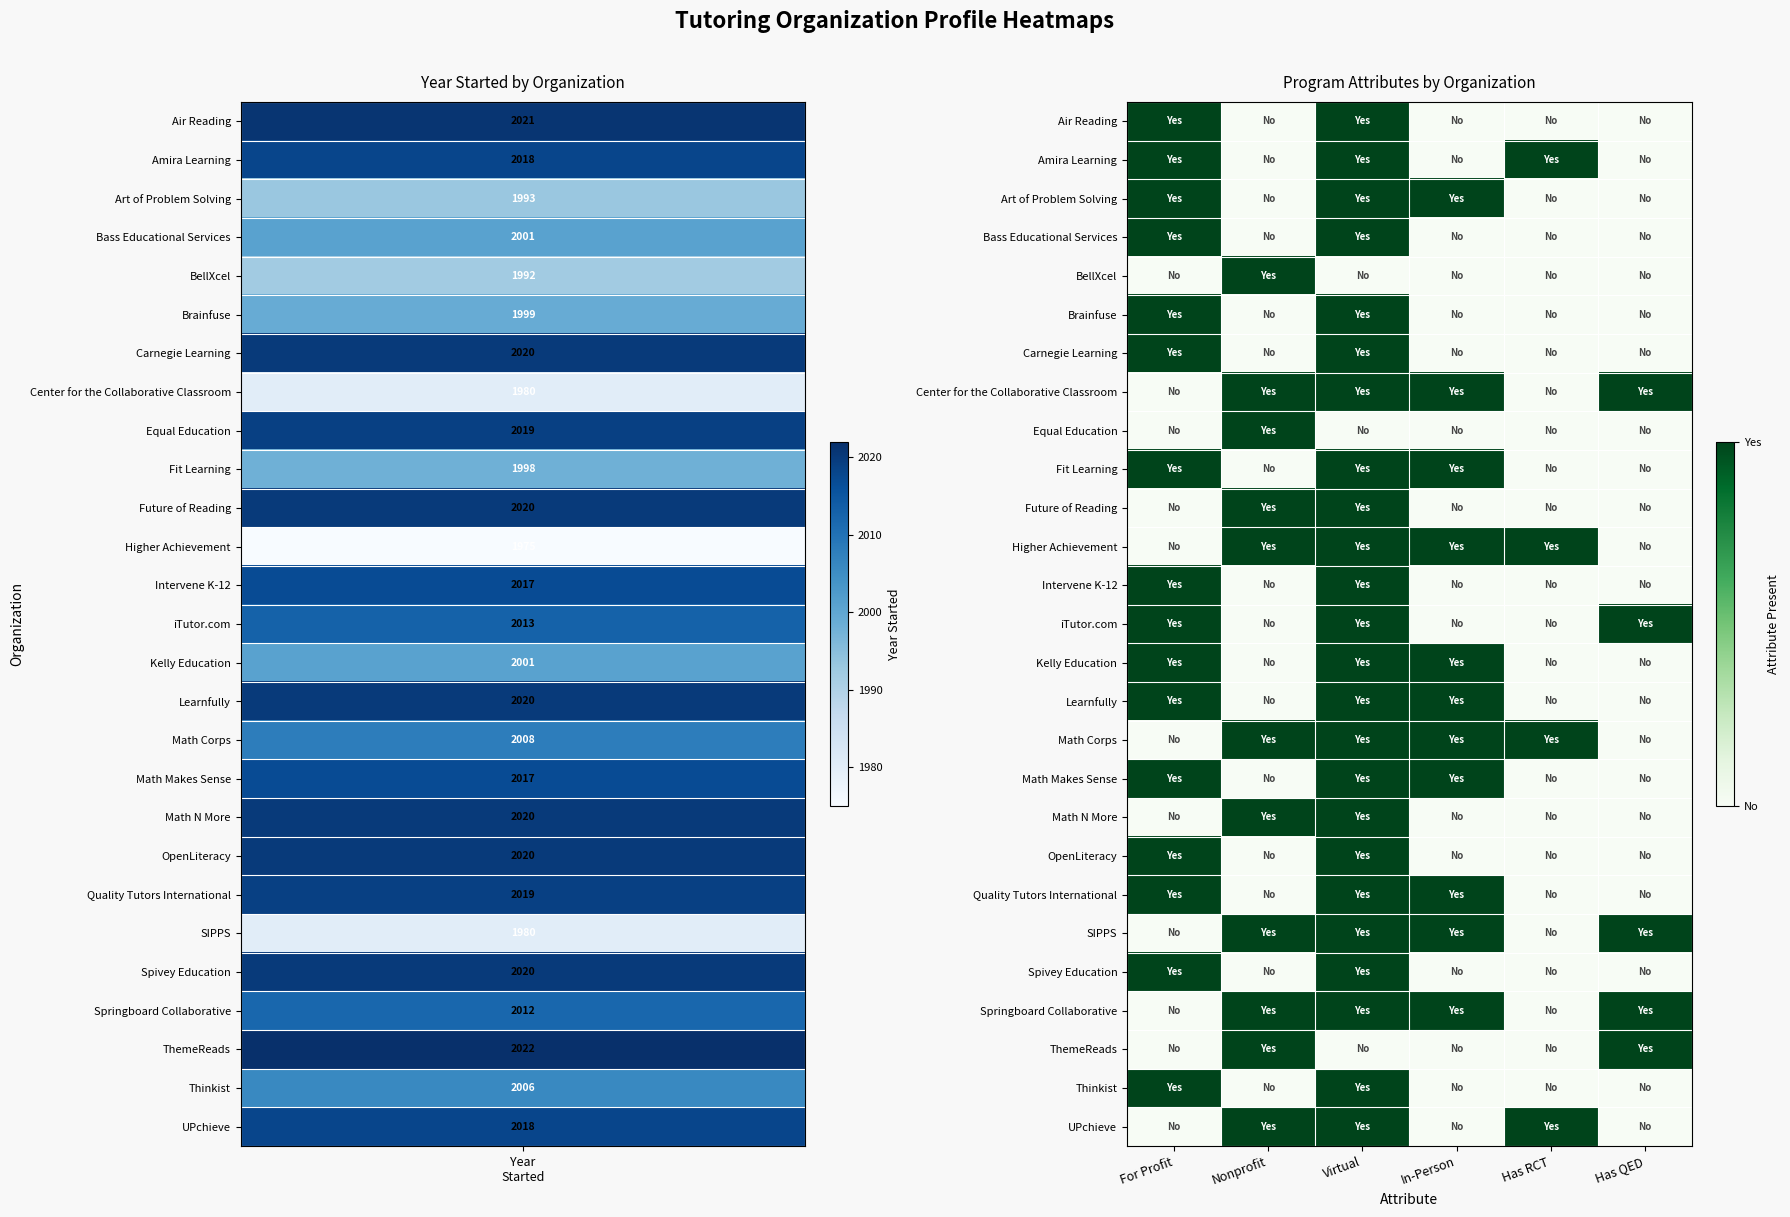

Reading right to left, transcribe all the data shown in this chart.

Air Reading: Has QED=0	Has RCT=0	In-Person=0	Virtual=1	Nonprofit=0	For Profit=1
Amira Learning: Has QED=0	Has RCT=1	In-Person=0	Virtual=1	Nonprofit=0	For Profit=1
Art of Problem Solving: Has QED=0	Has RCT=0	In-Person=1	Virtual=1	Nonprofit=0	For Profit=1
Bass Educational Services: Has QED=0	Has RCT=0	In-Person=0	Virtual=1	Nonprofit=0	For Profit=1
BellXcel: Has QED=0	Has RCT=0	In-Person=0	Virtual=0	Nonprofit=1	For Profit=0
Brainfuse: Has QED=0	Has RCT=0	In-Person=0	Virtual=1	Nonprofit=0	For Profit=1
Carnegie Learning: Has QED=0	Has RCT=0	In-Person=0	Virtual=1	Nonprofit=0	For Profit=1
Center for the Collaborative Classroom: Has QED=1	Has RCT=0	In-Person=1	Virtual=1	Nonprofit=1	For Profit=0
Equal Education: Has QED=0	Has RCT=0	In-Person=0	Virtual=0	Nonprofit=1	For Profit=0
Fit Learning: Has QED=0	Has RCT=0	In-Person=1	Virtual=1	Nonprofit=0	For Profit=1
Future of Reading: Has QED=0	Has RCT=0	In-Person=0	Virtual=1	Nonprofit=1	For Profit=0
Higher Achievement: Has QED=0	Has RCT=1	In-Person=1	Virtual=1	Nonprofit=1	For Profit=0
Intervene K-12: Has QED=0	Has RCT=0	In-Person=0	Virtual=1	Nonprofit=0	For Profit=1
iTutor.com: Has QED=1	Has RCT=0	In-Person=0	Virtual=1	Nonprofit=0	For Profit=1
Kelly Education: Has QED=0	Has RCT=0	In-Person=1	Virtual=1	Nonprofit=0	For Profit=1
Learnfully: Has QED=0	Has RCT=0	In-Person=1	Virtual=1	Nonprofit=0	For Profit=1
Math Corps: Has QED=0	Has RCT=1	In-Person=1	Virtual=1	Nonprofit=1	For Profit=0
Math Makes Sense: Has QED=0	Has RCT=0	In-Person=1	Virtual=1	Nonprofit=0	For Profit=1
Math N More: Has QED=0	Has RCT=0	In-Person=0	Virtual=1	Nonprofit=1	For Profit=0
OpenLiteracy: Has QED=0	Has RCT=0	In-Person=0	Virtual=1	Nonprofit=0	For Profit=1
Quality Tutors International: Has QED=0	Has RCT=0	In-Person=1	Virtual=1	Nonprofit=0	For Profit=1
SIPPS: Has QED=1	Has RCT=0	In-Person=1	Virtual=1	Nonprofit=1	For Profit=0
Spivey Education: Has QED=0	Has RCT=0	In-Person=0	Virtual=1	Nonprofit=0	For Profit=1
Springboard Collaborative: Has QED=1	Has RCT=0	In-Person=1	Virtual=1	Nonprofit=1	For Profit=0
ThemeReads: Has QED=1	Has RCT=0	In-Person=0	Virtual=0	Nonprofit=1	For Profit=0
Thinkist: Has QED=0	Has RCT=0	In-Person=0	Virtual=1	Nonprofit=0	For Profit=1
UPchieve: Has QED=0	Has RCT=1	In-Person=0	Virtual=1	Nonprofit=1	For Profit=0